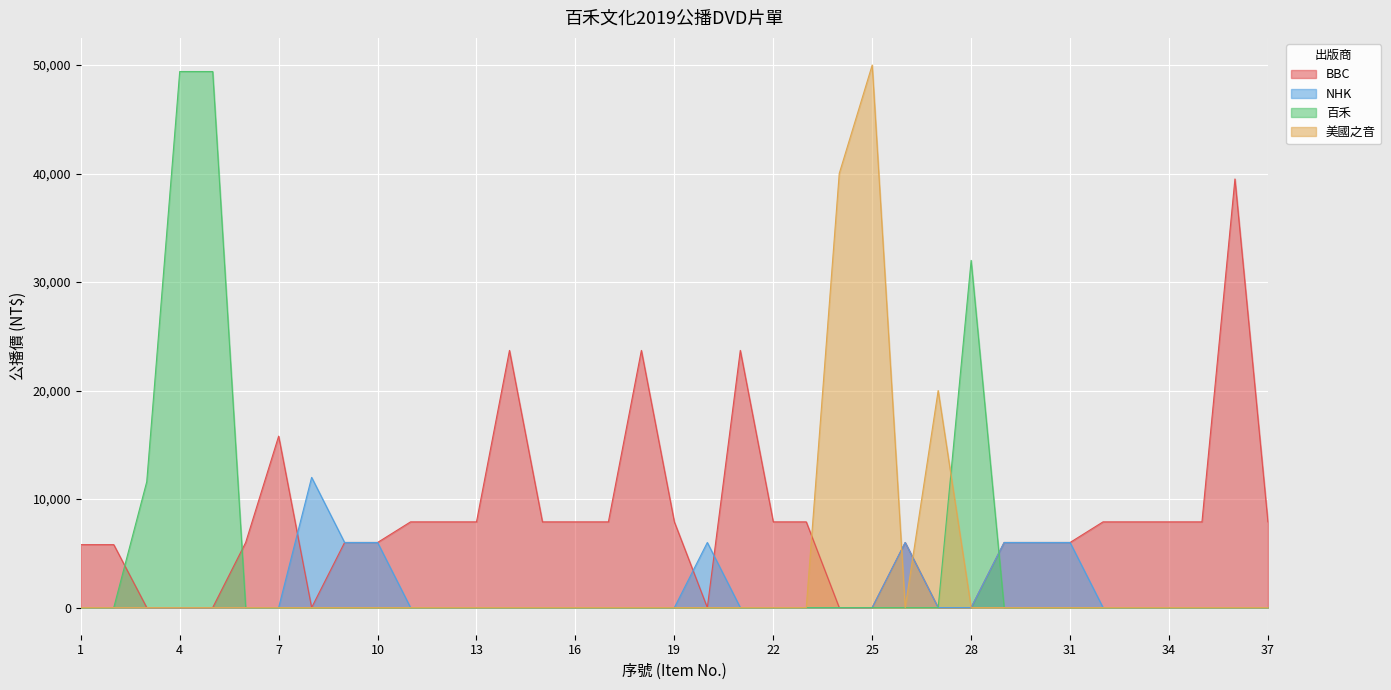

Which series has the largest total across all categories?

BBC